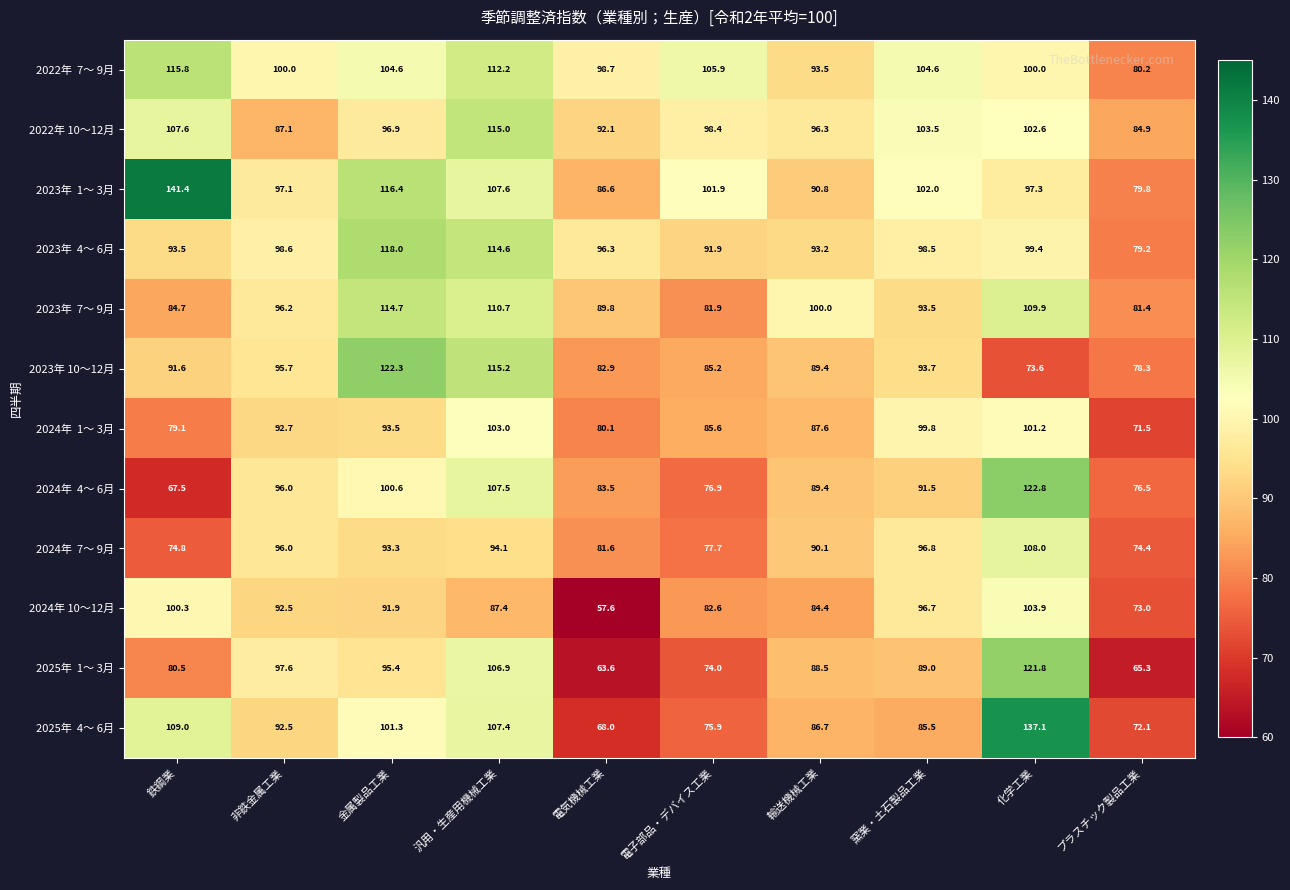

What is the sum of all 2023年 10～12月 values?

927.9